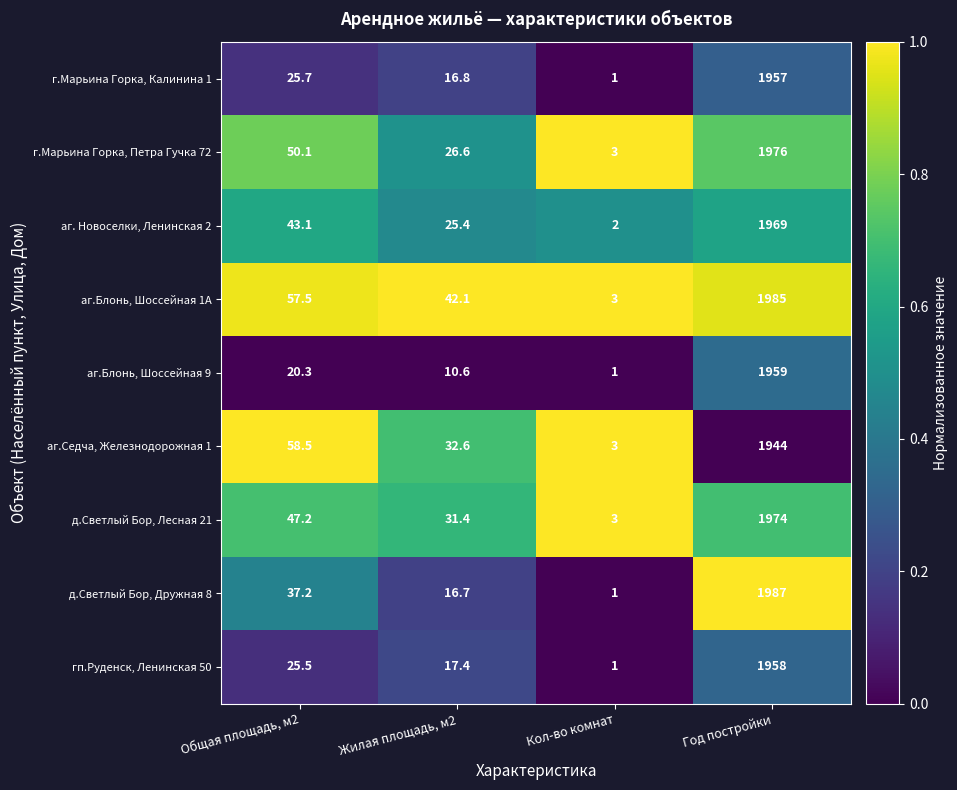

At which category does the chart reach its peak across all series?

Год постройки